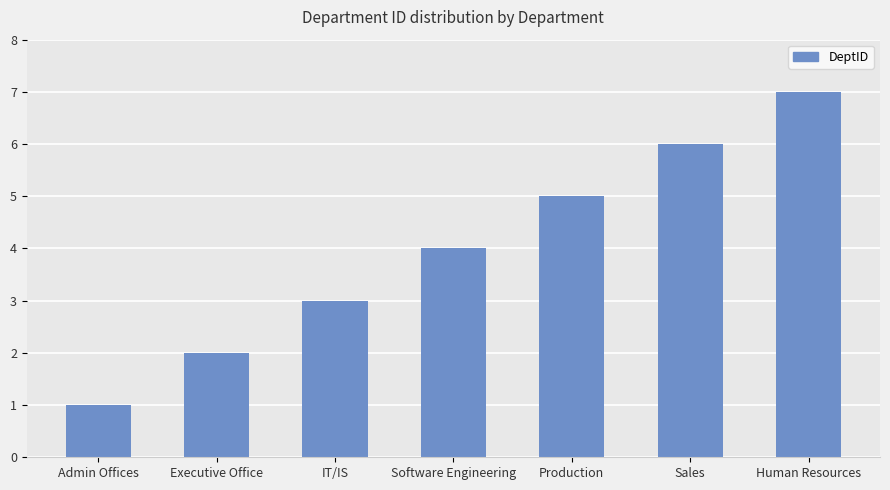

Does the chart contain any negative values?

No